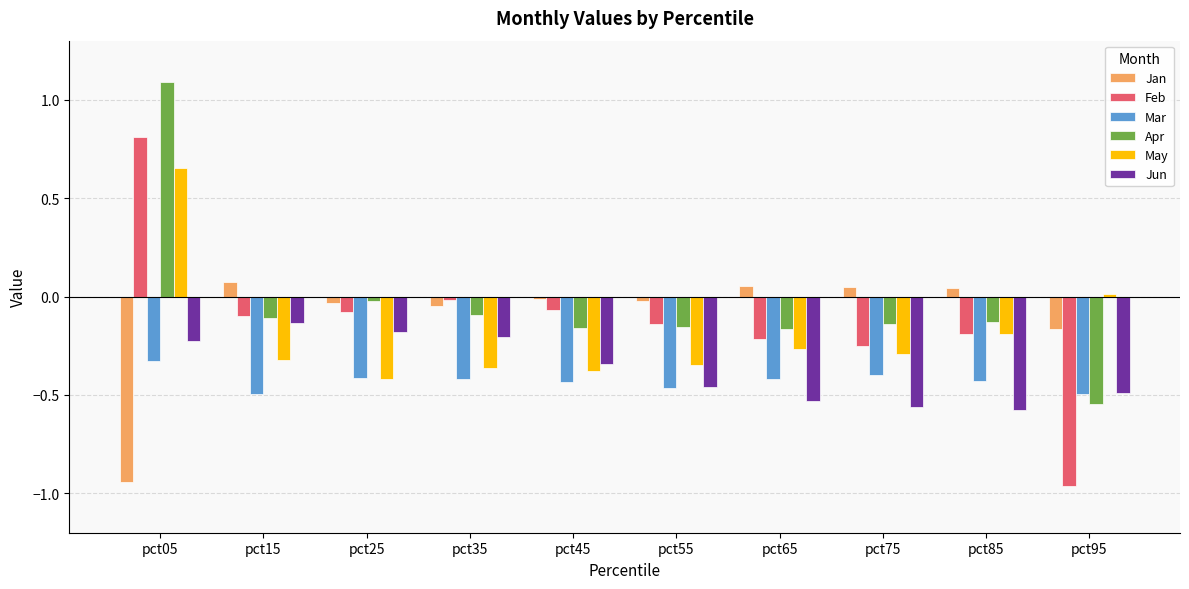

What is the difference between the highest and lowest values at pct25?

0.4